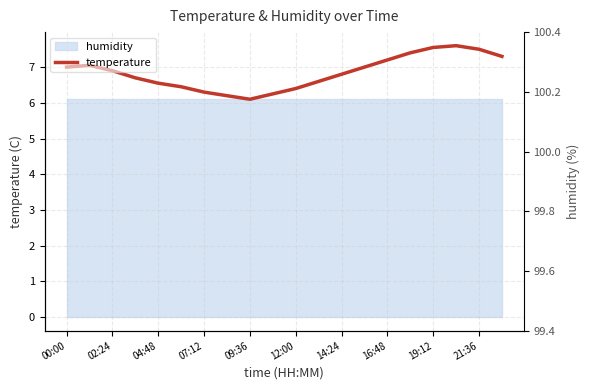

The value at 04:48 is 10.4. True or false?

False